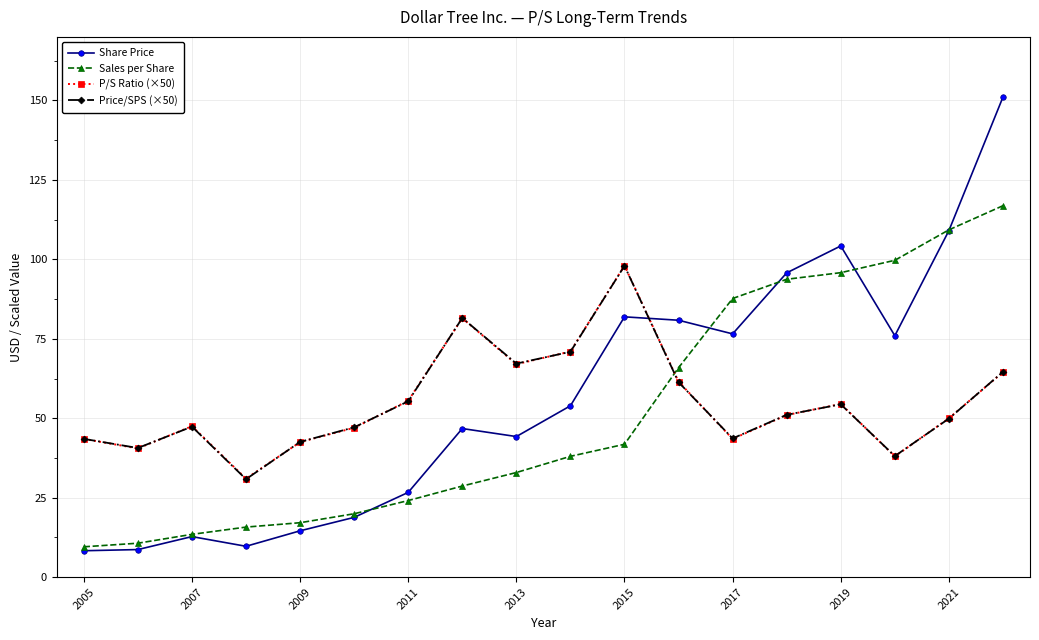

True or false: Price/SPS (×50) has more than 2 points higher than both neighbors.

True